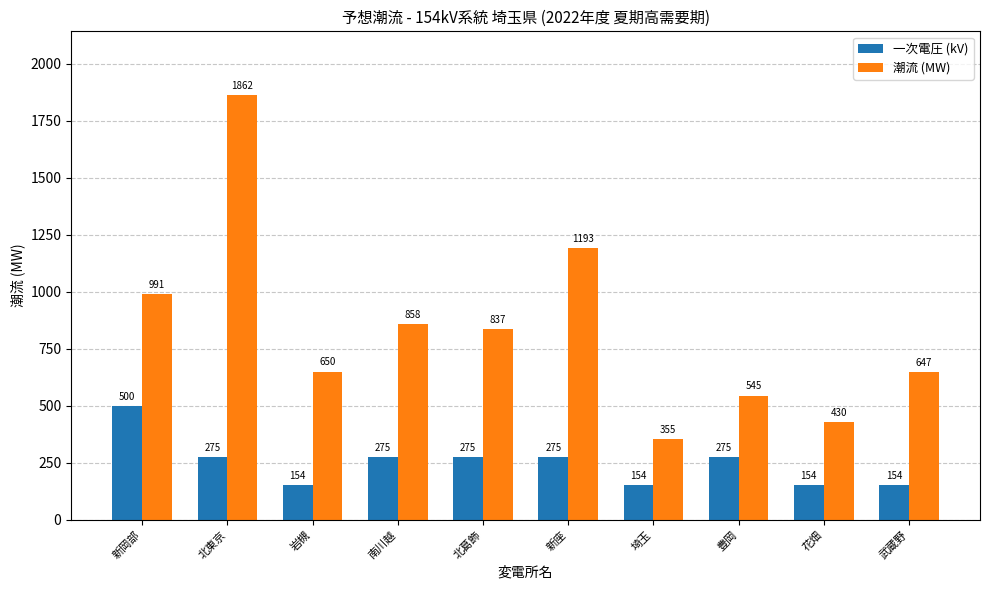

Reading left to right, what are all the values shown in this chart?

一次電圧 (kV): 500	275	154	275	275	275	154	275	154	154
潮流 (MW): 991	1862	650	858	837	1193	355	545	430	647